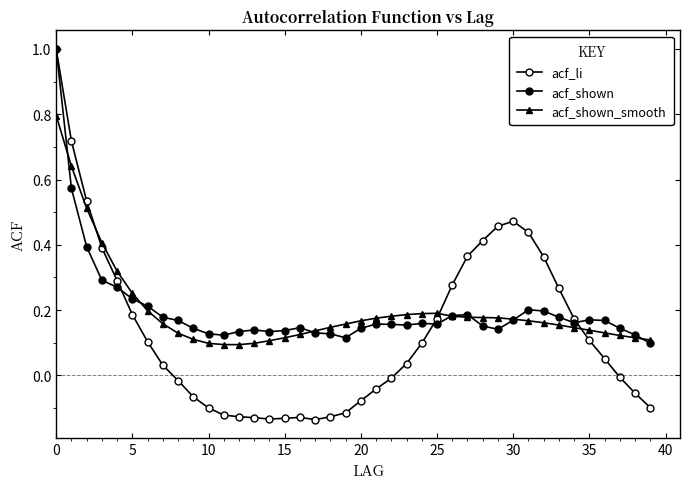

How many series are shown in this chart?

3